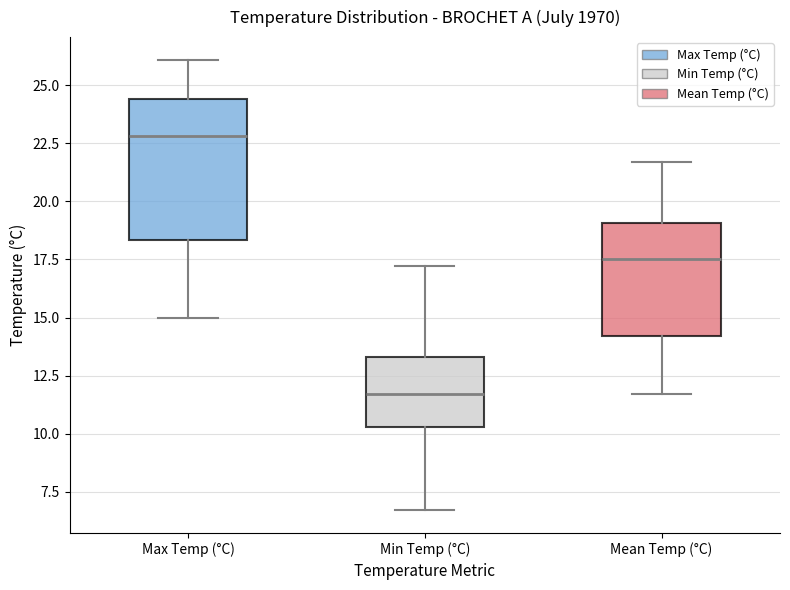

Where does the lower whisker of the box for Mean Temp (°C) end on the y-axis? The values are not printed on the chart, so give them approximately, as read against the axis.

11.5